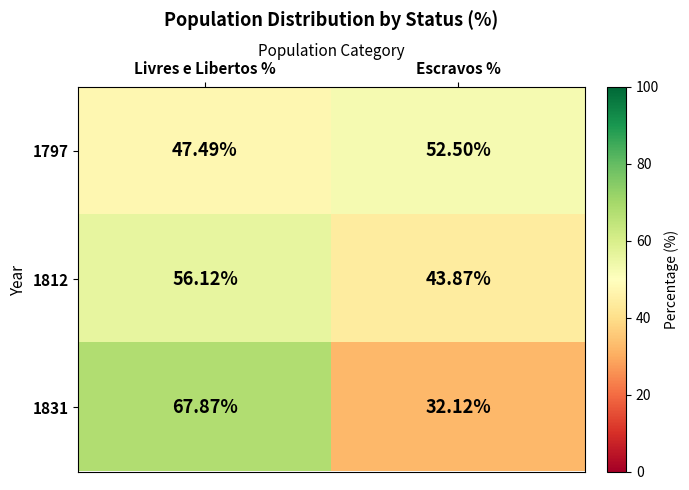

Which category has the lowest value across all series?

Escravos %